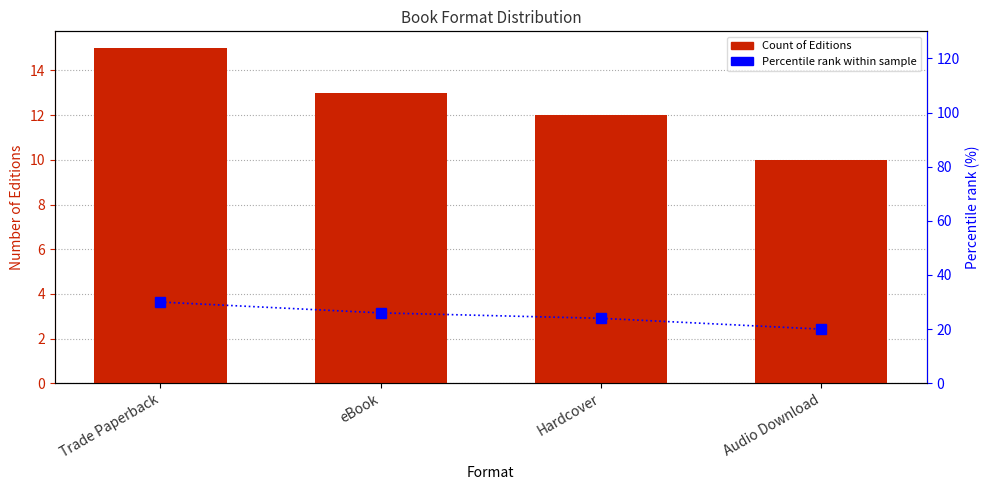

How many data points does each series have?

4